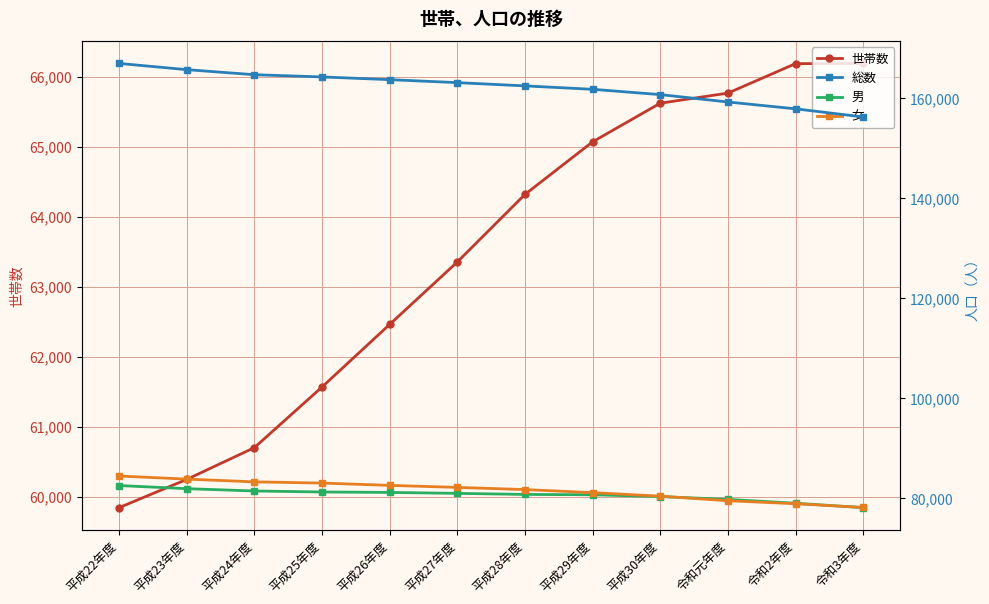

Is the value of 男 at 平成28年度 greater than the value of 世帯数 at 平成26年度?

Yes